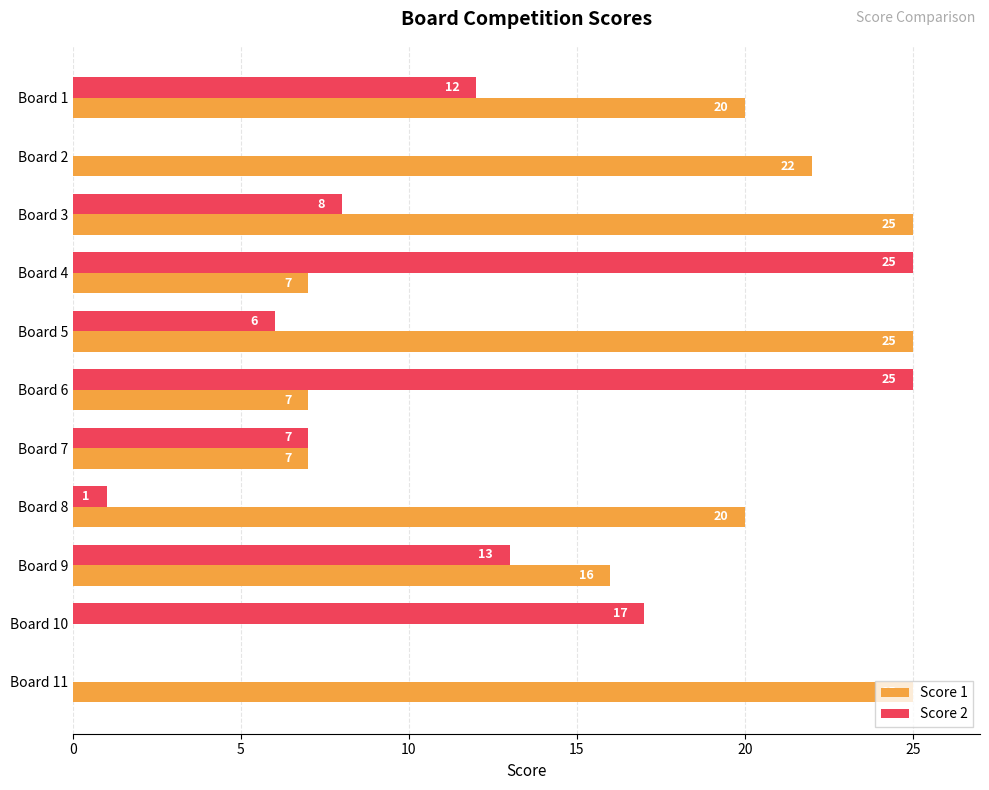

What is the maximum value shown in the chart?

25